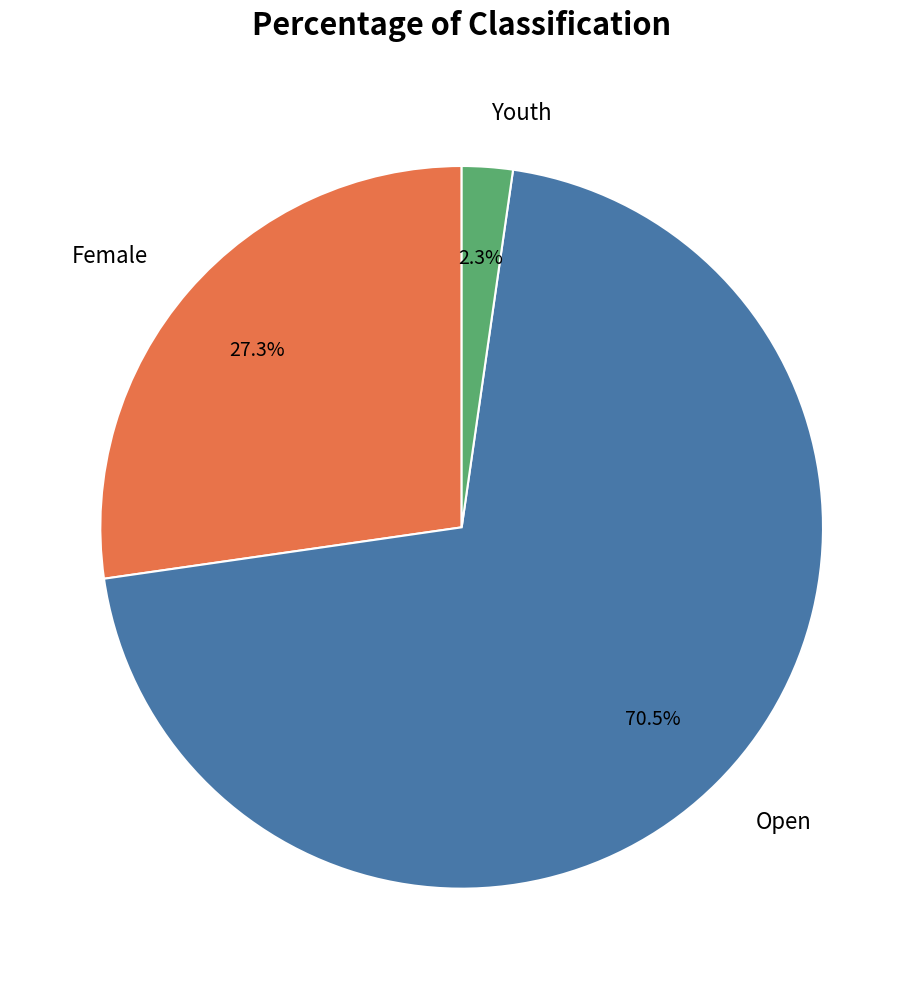

Rank the categories by value from lowest to highest.

Youth, Female, Open